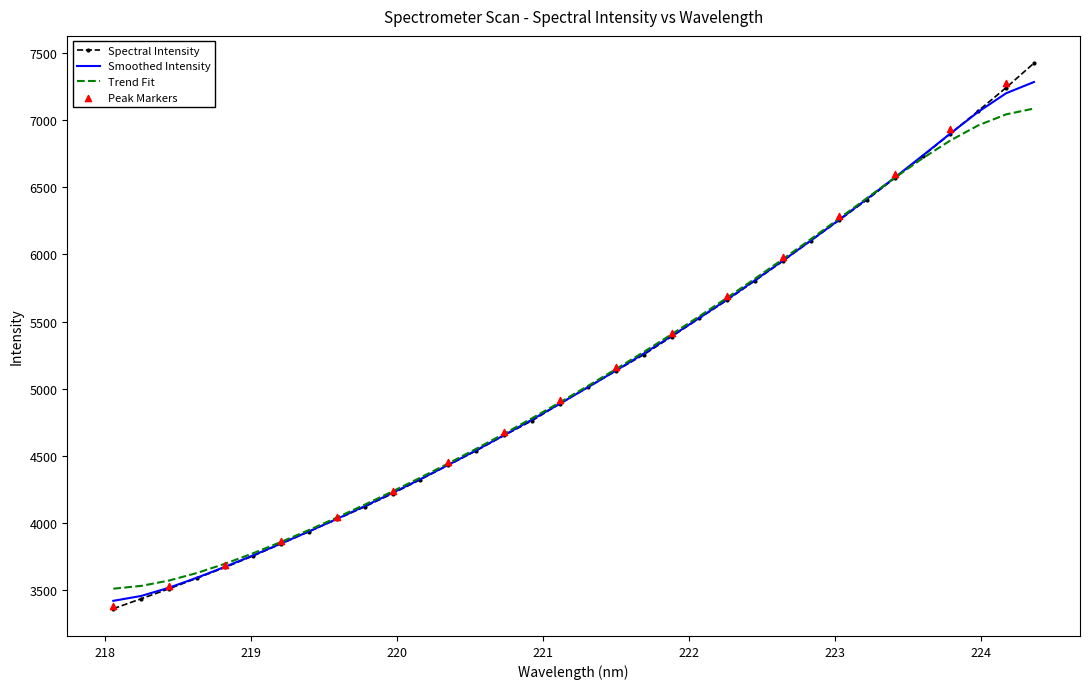

What is the change in value from 222.0721 to 222.8355?

+577.4